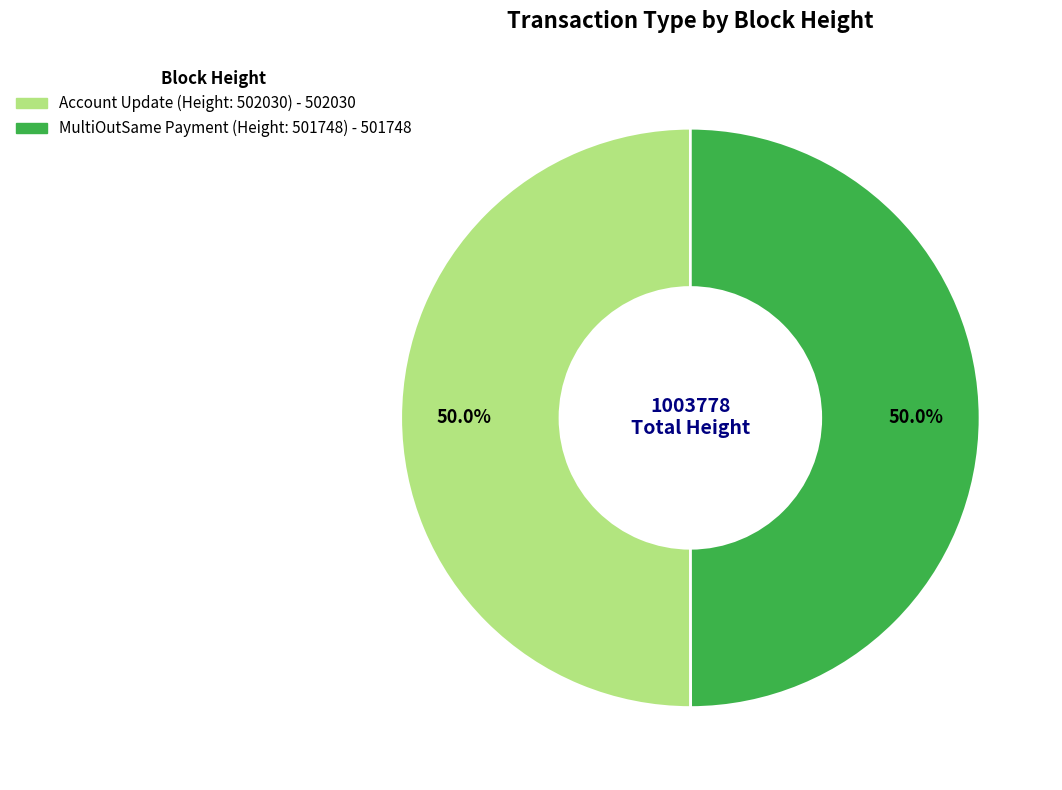

What percentage is the MultiOutSame Payment (Height: 501748) slice, to the nearest percent?

50%